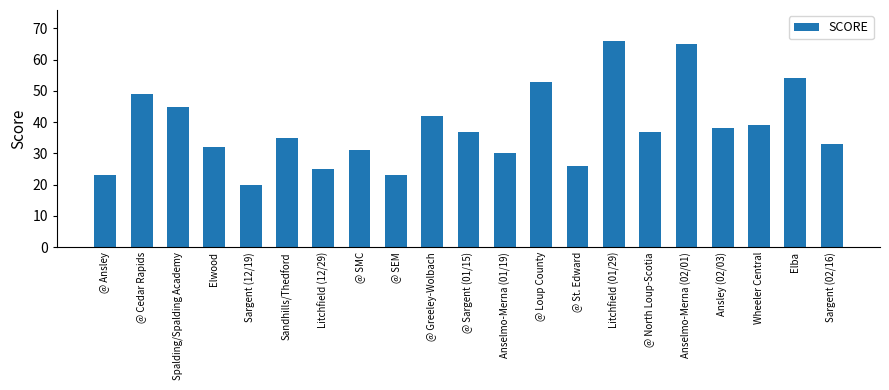

How many categories are shown in the chart?

21